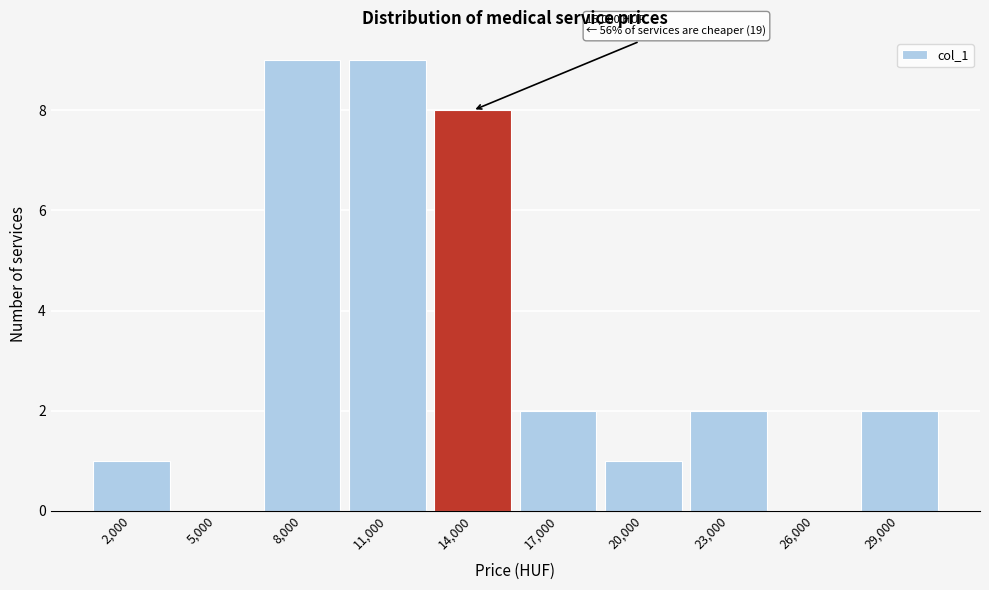

Reading left to right, transcribe all the data shown in this chart.

2,000=1	5,000=0	8,000=9	11,000=9	14,000=8	17,000=2	20,000=1	23,000=2	26,000=0	29,000=2